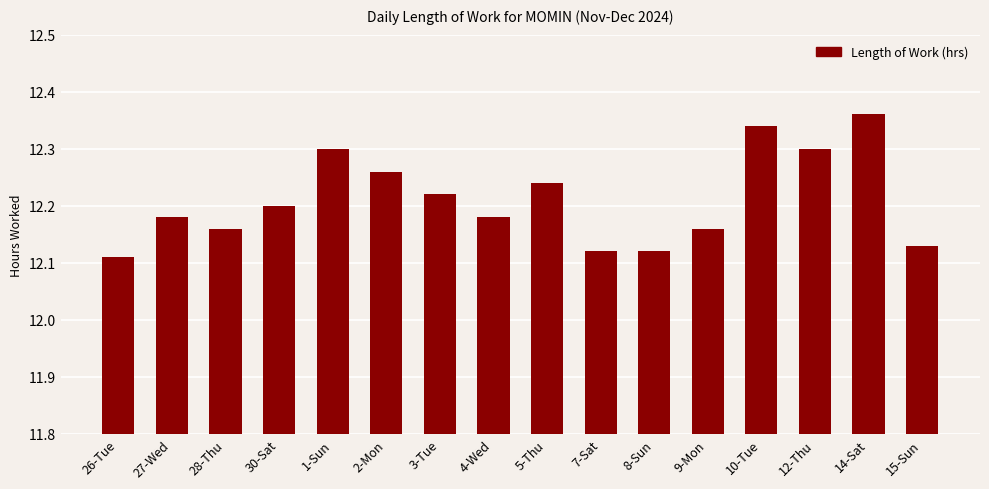

What is the label of the 13th bar from the right?

30-Sat